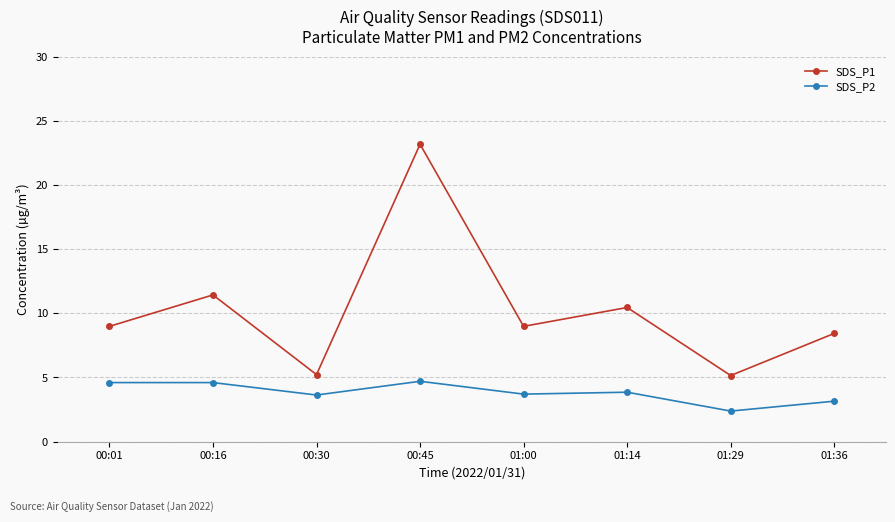

Which label corresponds to the largest value in the chart?

00:45